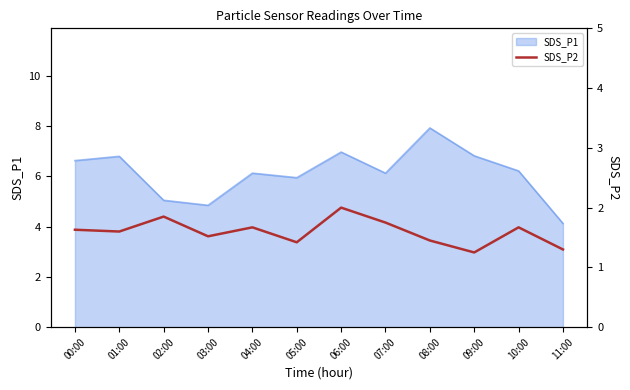

Is it true that SDS_P1 equals 10.3 at 08:00?

False